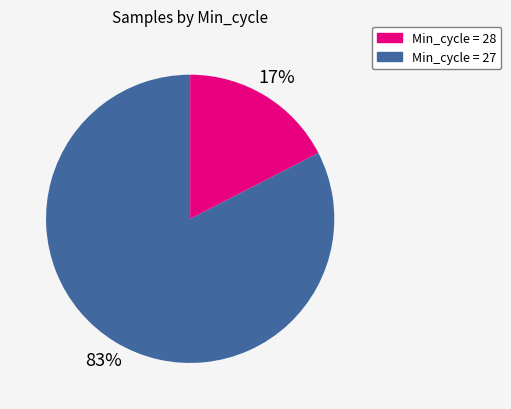

To the nearest percent, what is the average slice percentage?

50%